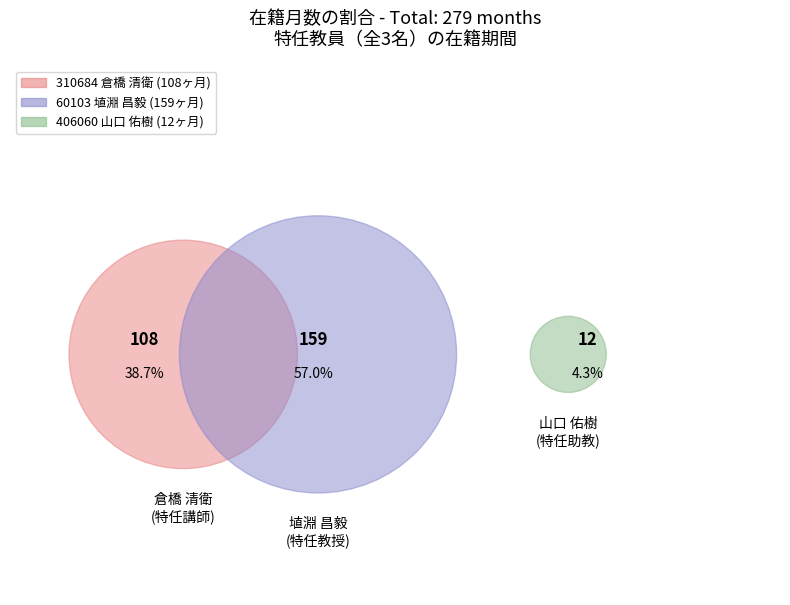

To the nearest percent, what is the average slice percentage?

33%